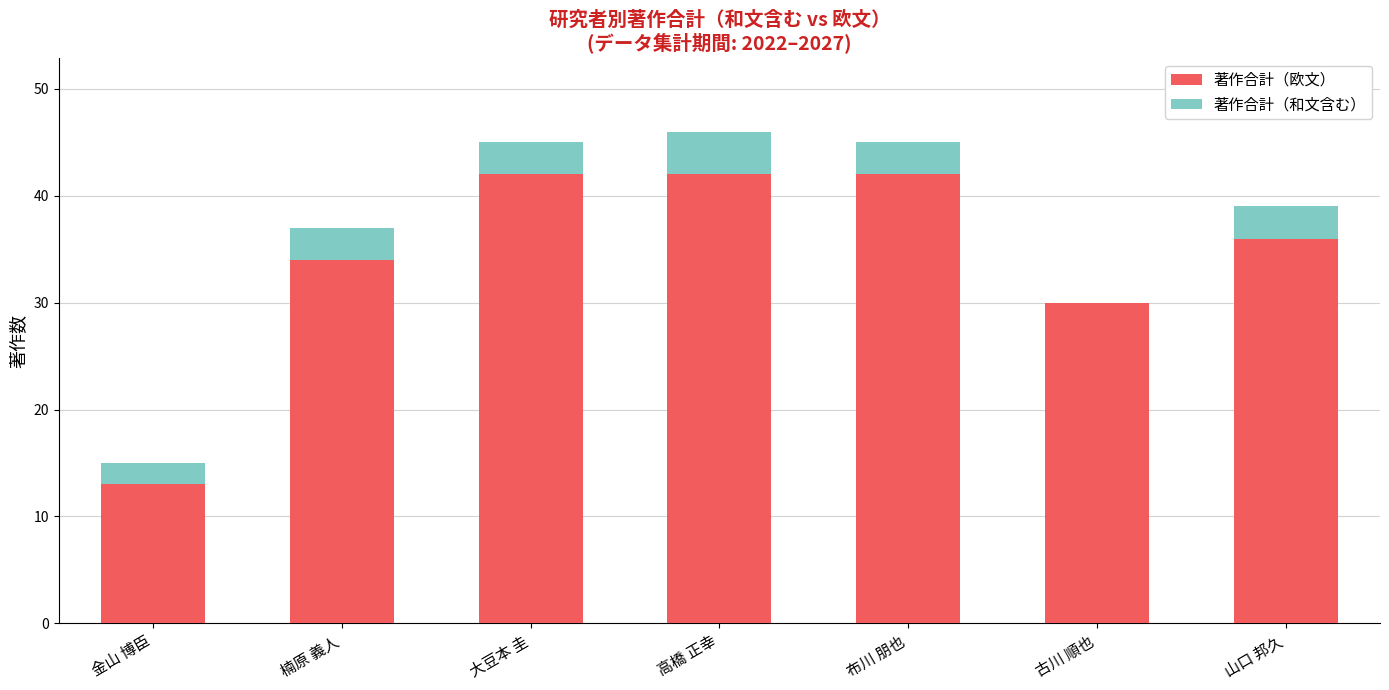

What is the sum of all 著作合計（欧文） values?

239